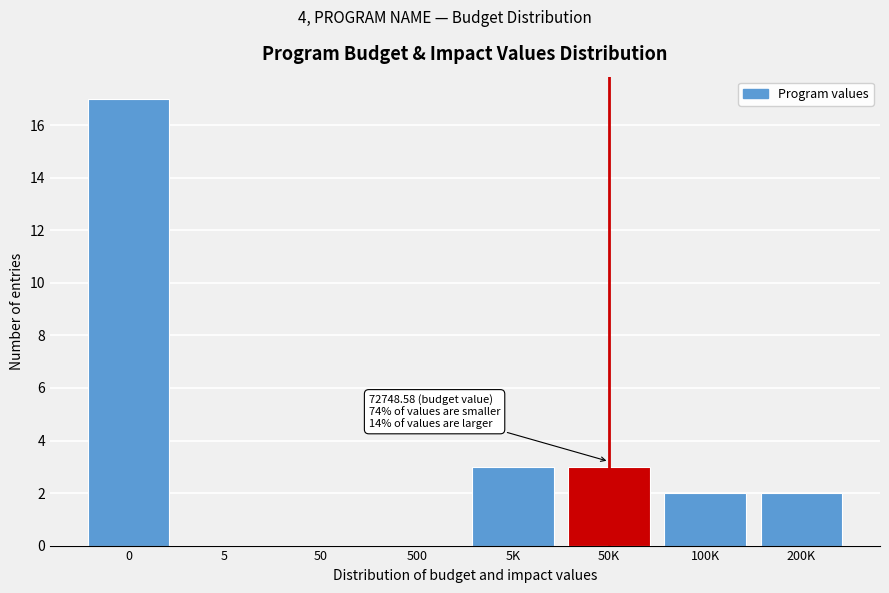

Reading right to left, extract all data points from this chart.

200K=2	100K=2	50K=3	5K=3	500=0	50=0	5=0	0=17